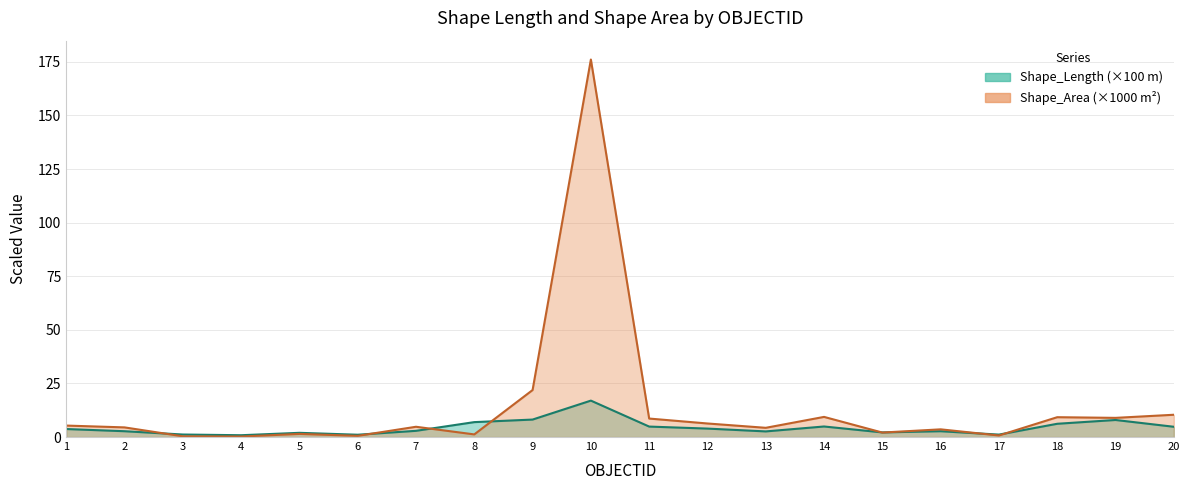

The Shape_Length series shows 1.8 at 13. True or false?

False